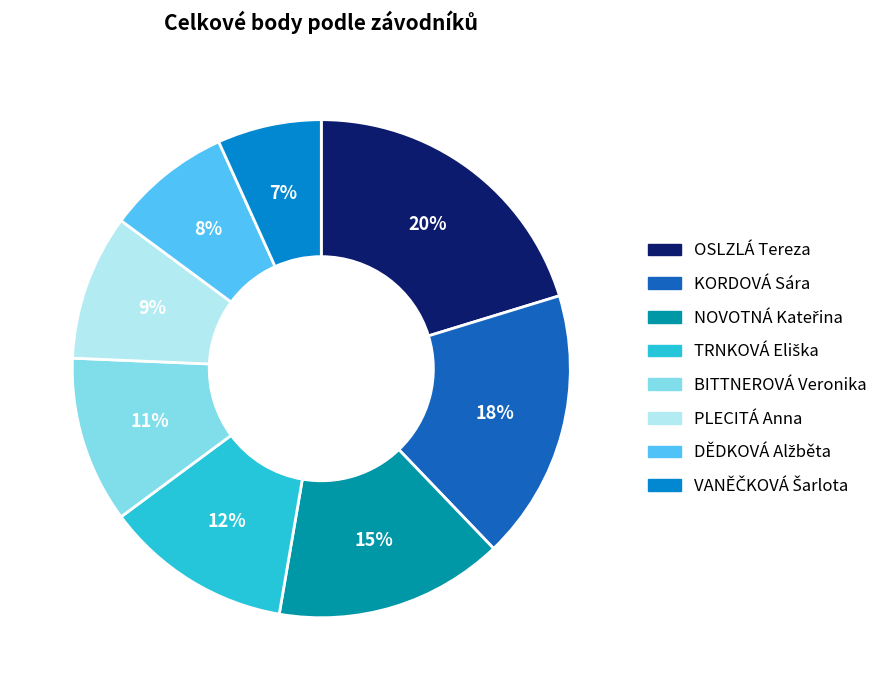

What is the largest slice in the pie chart?

OSLZLÁ Tereza